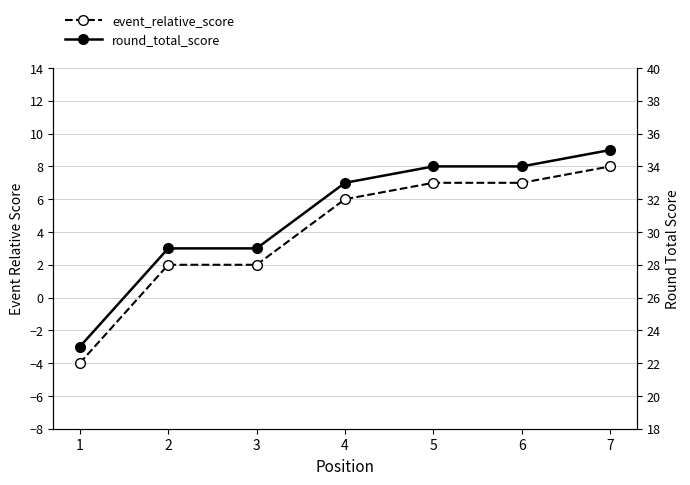

Which category has the highest value across all series?

7